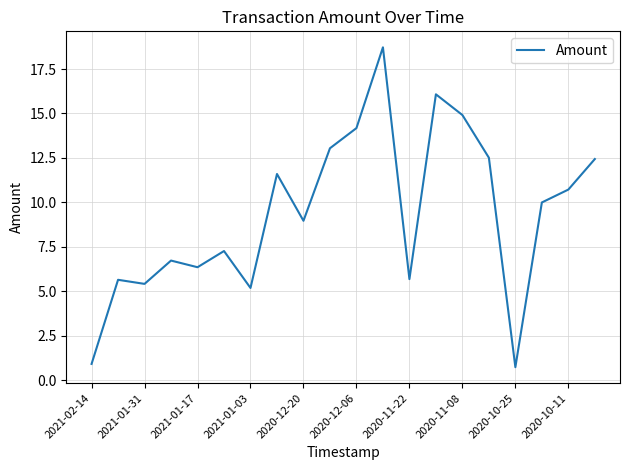

What is the greatest value displayed?

18.7